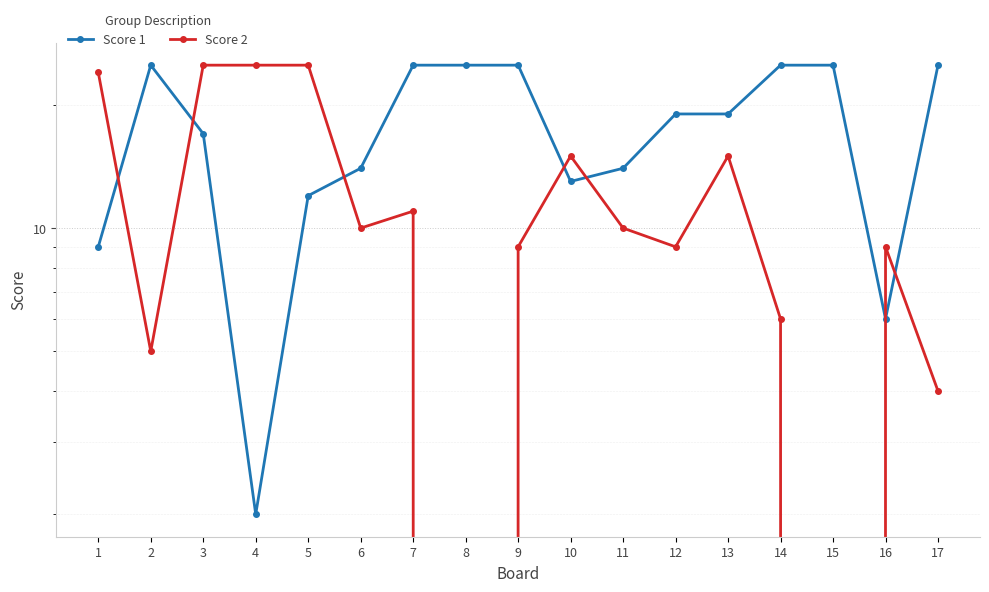

Where is the first local maximum for Score 2?

7